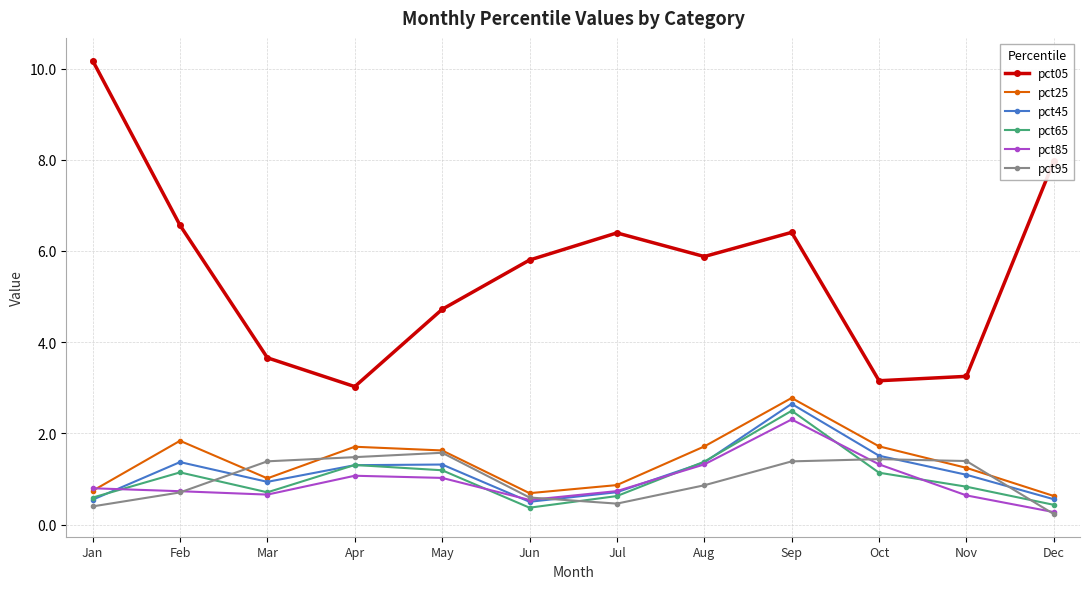

The value of pct95 at Oct is 1.4. True or false?

True